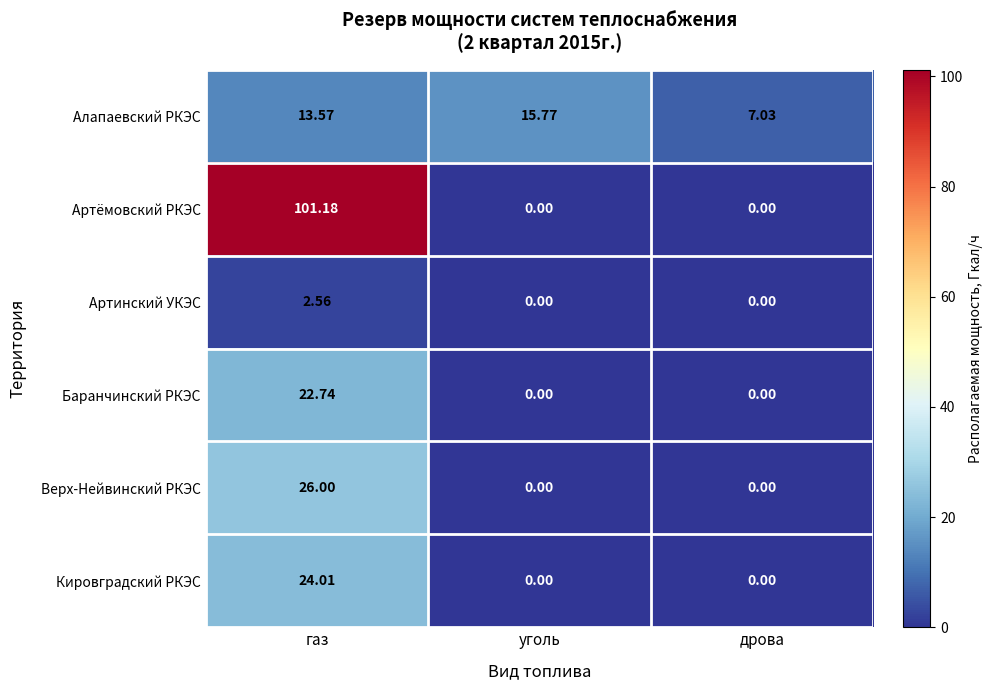

How many series are shown in this chart?

6